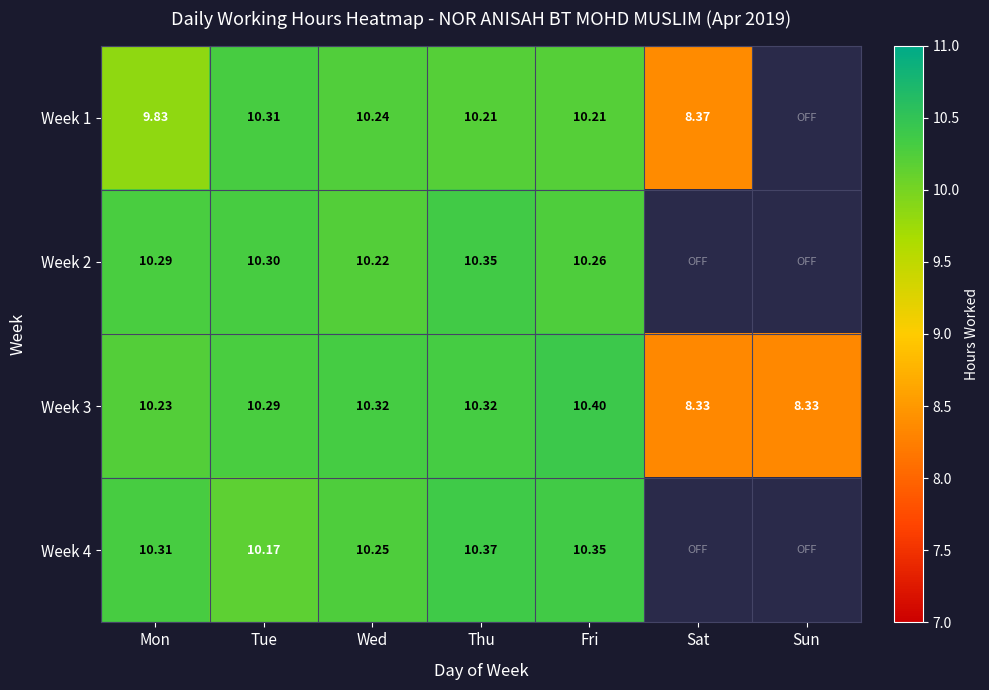

How many data points in Week 3 are less than 10?

2